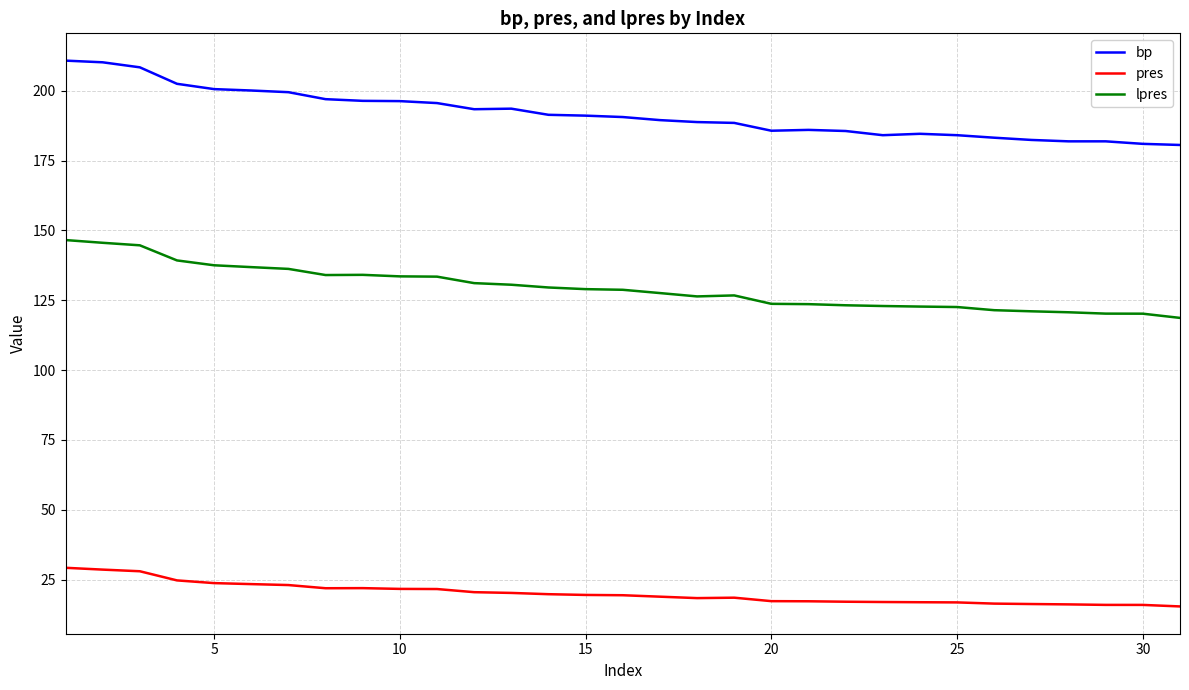

True or false: bp and pres cross at least once.

False